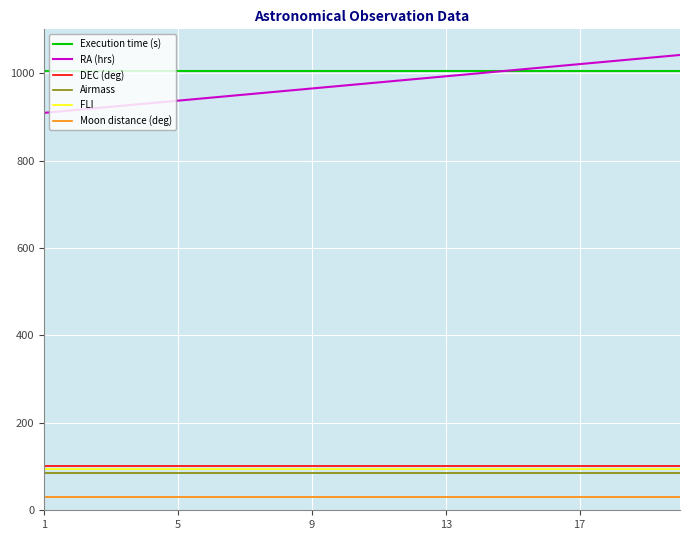

What is the minimum value shown in the chart?

30.0